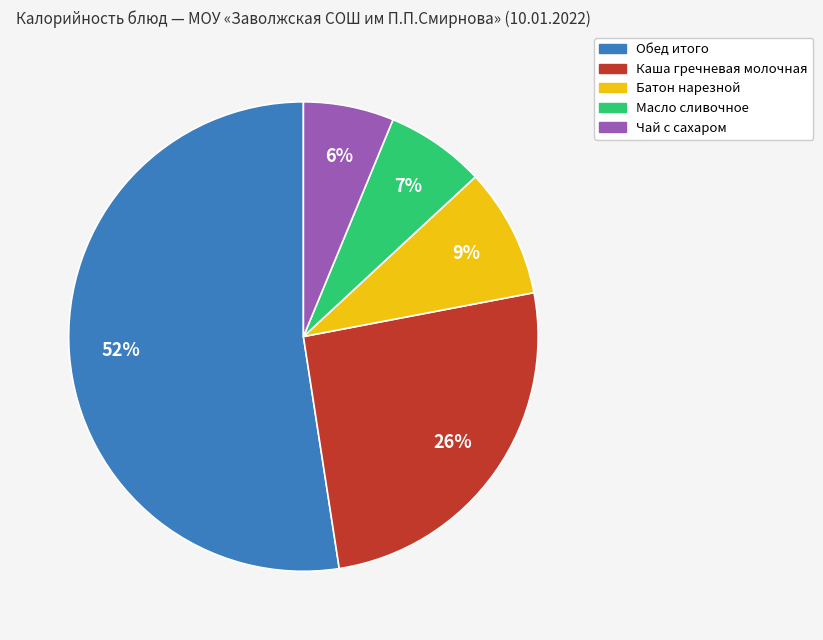

Count the number of slices in the pie.

5